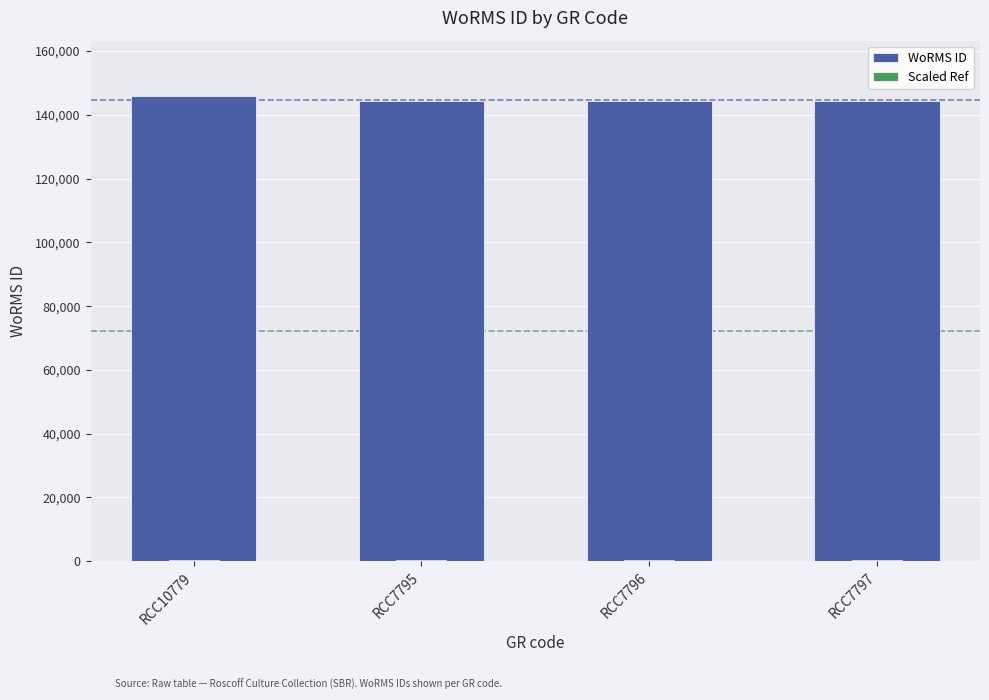

Reading right to left, what are all the values shown in this chart?

WoRMS ID: 144228.0	144228.0	144228.0	145790.0
Scaled Ref: 432.7	432.7	432.7	437.4